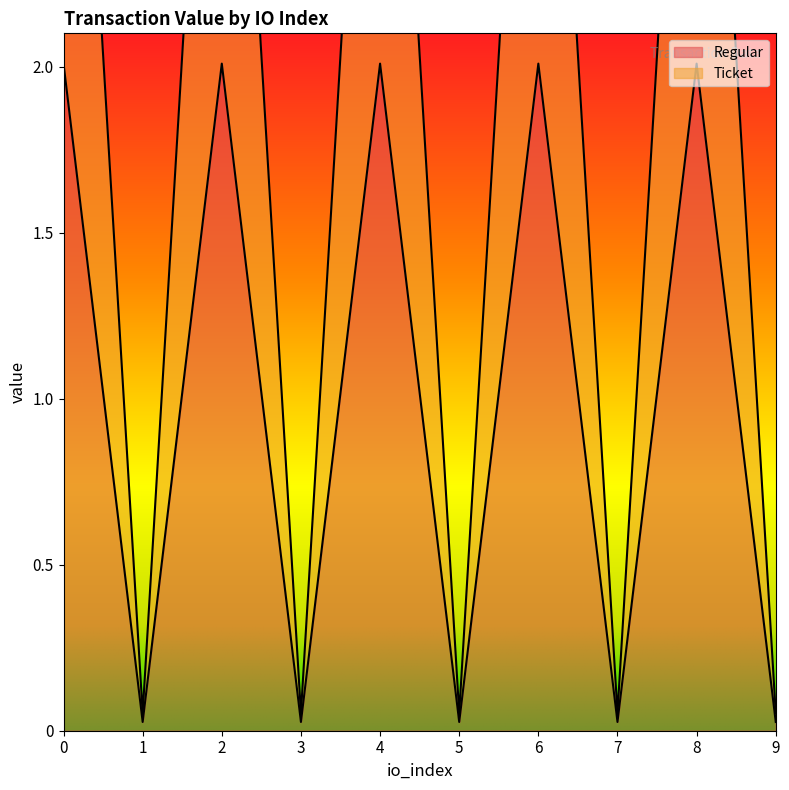

How many values in the Ticket series exceed 4?

5